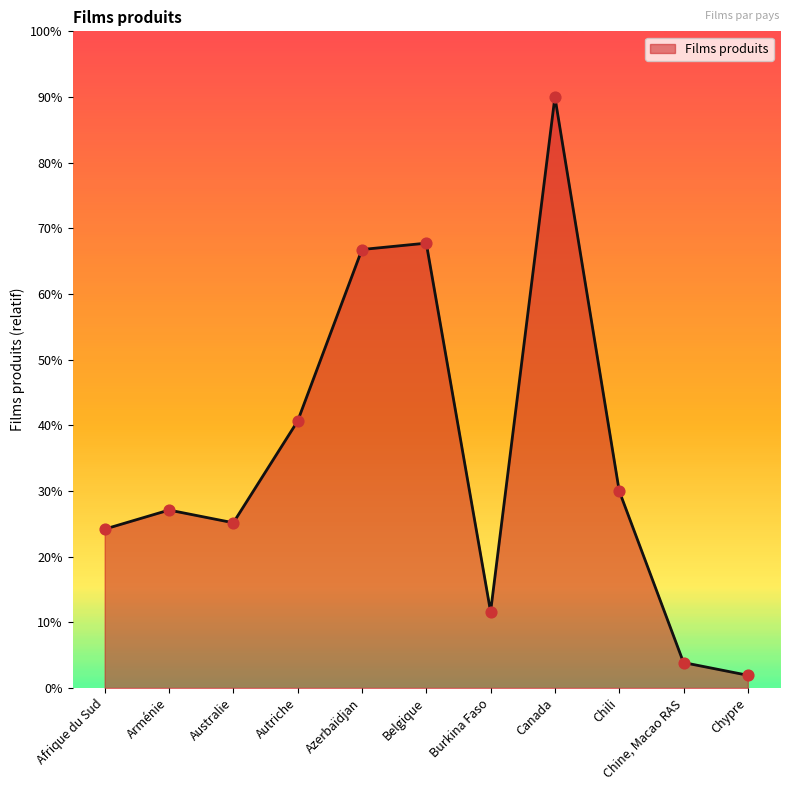

Between Canada and Chine, Macao RAS, which is larger?

Canada